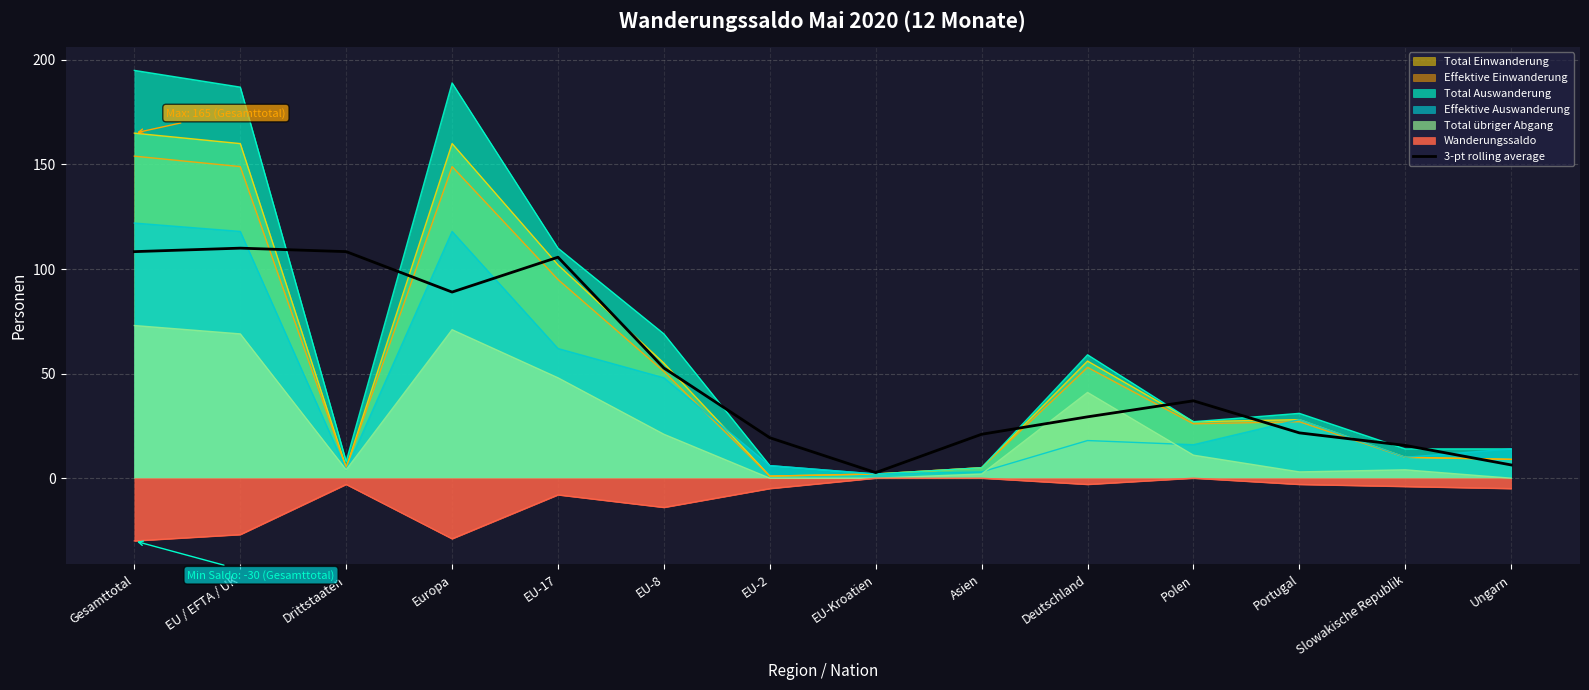

Does the chart have visible grid lines?

Yes